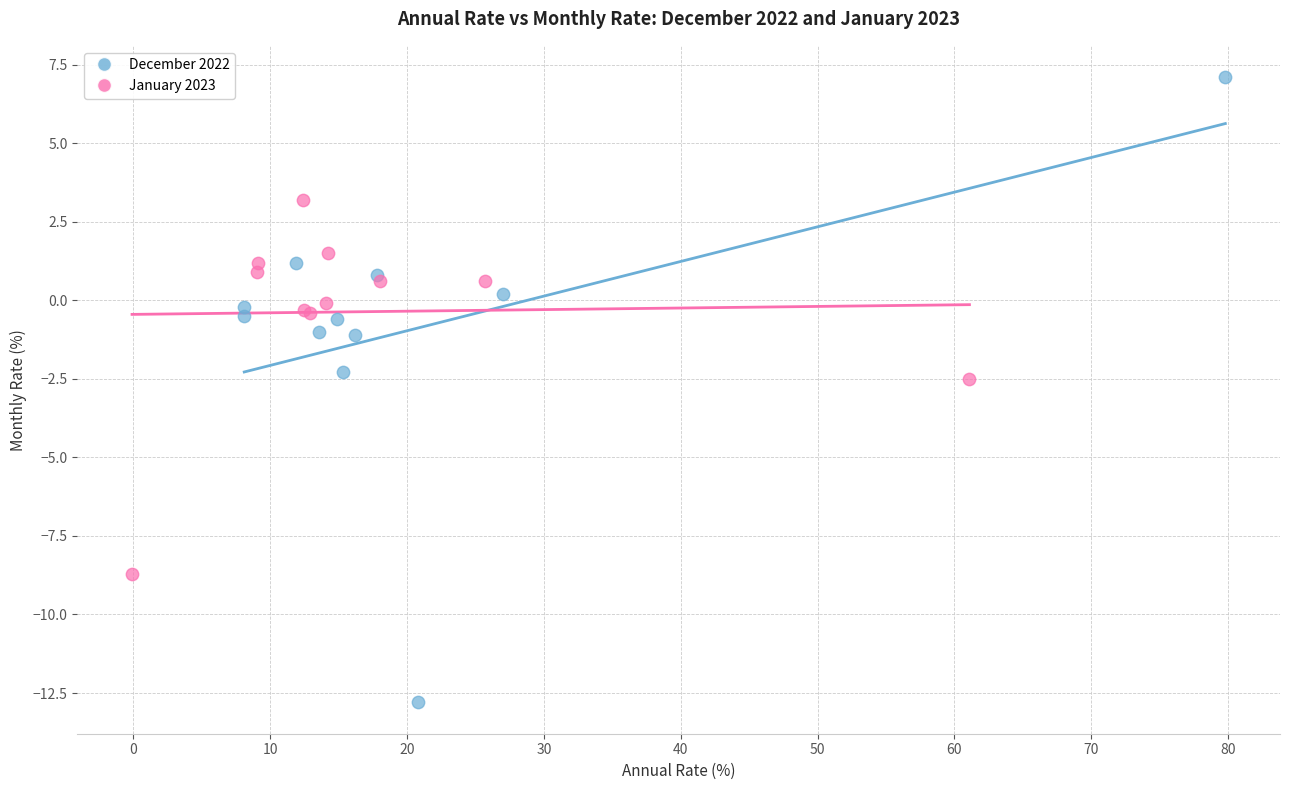

Which series has the largest Y range (max minus min)?

December 2022